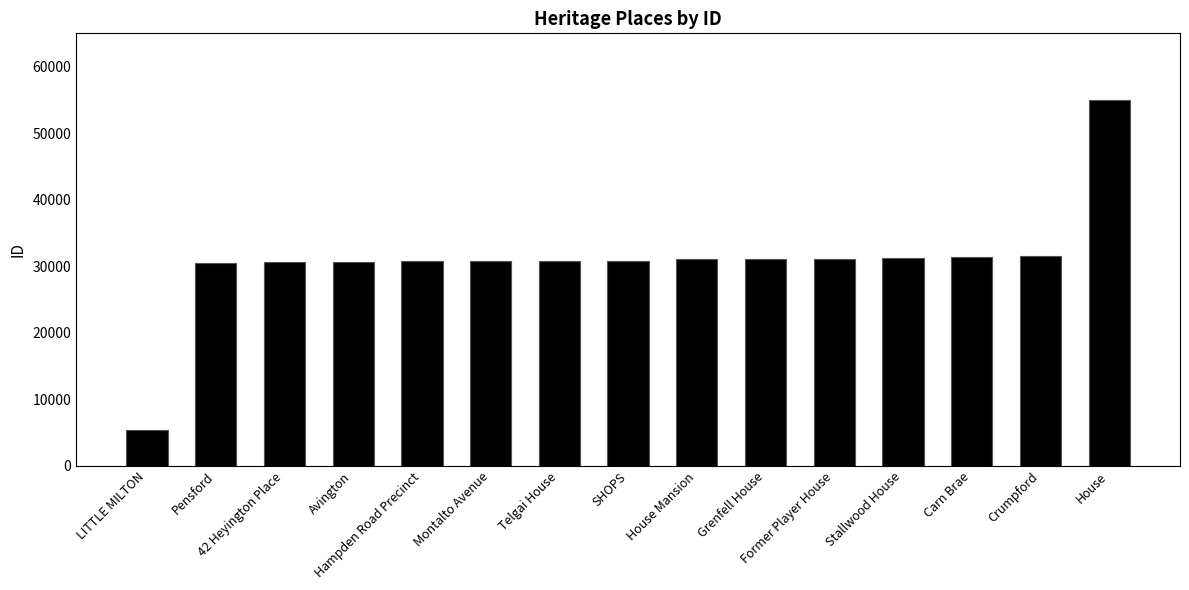

What is the sum of all values?

462824